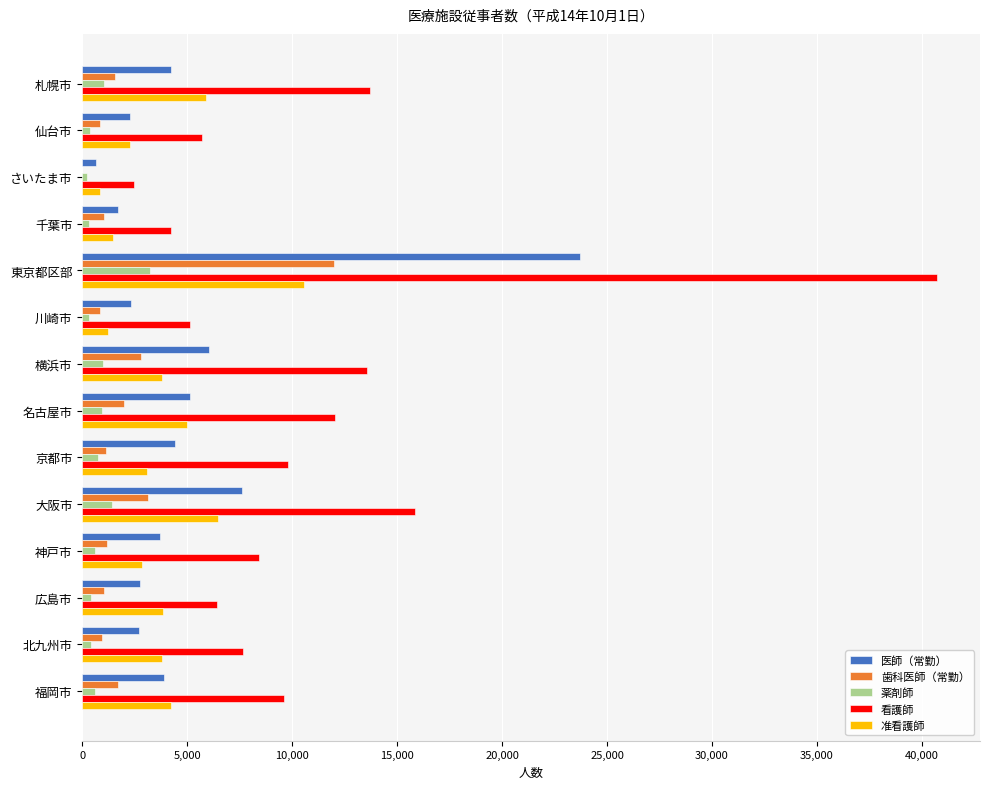

What is the highest value of the 薬剤師 series?

3235.8